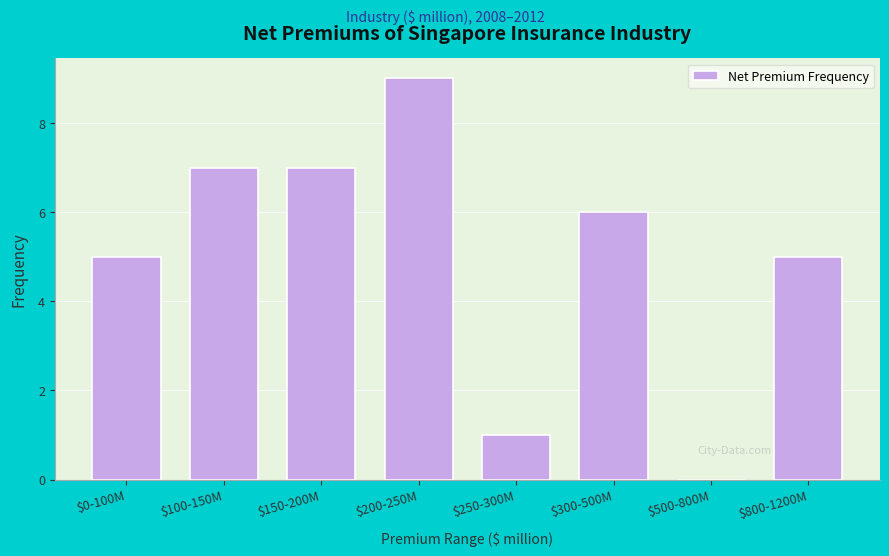

Which category has the highest value across all series?

$200-250M